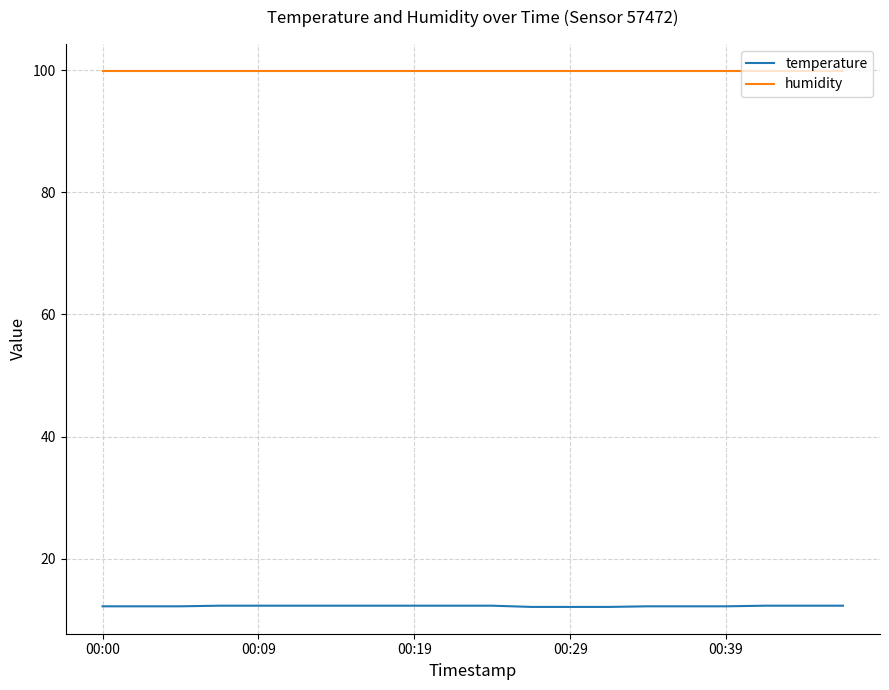

True or false: humidity and temperature intersect in this chart.

False